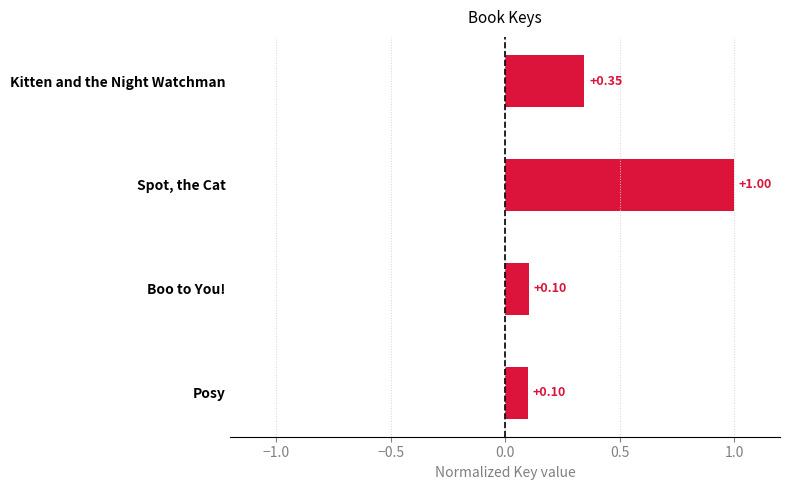

Which has a higher value, Boo to You! or Kitten and the Night Watchman?

Kitten and the Night Watchman